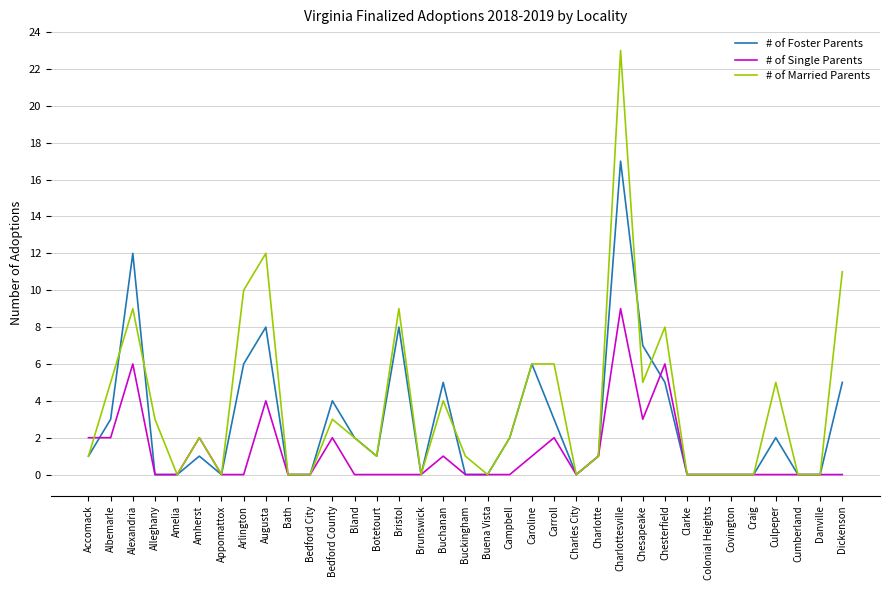

At which category does the chart reach its peak across all series?

Charlottesville